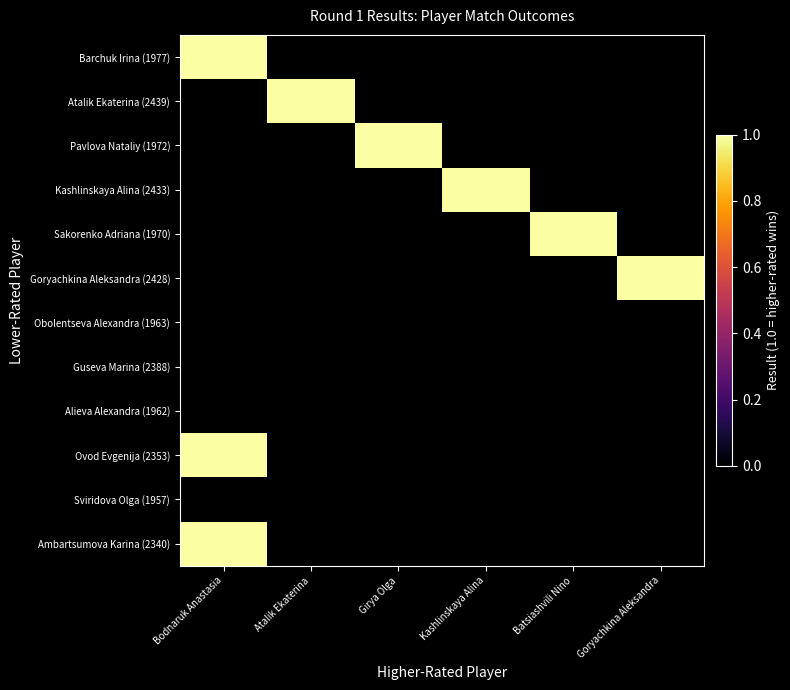

What is the sum of the Girya Olga values at 5 and 2?

1